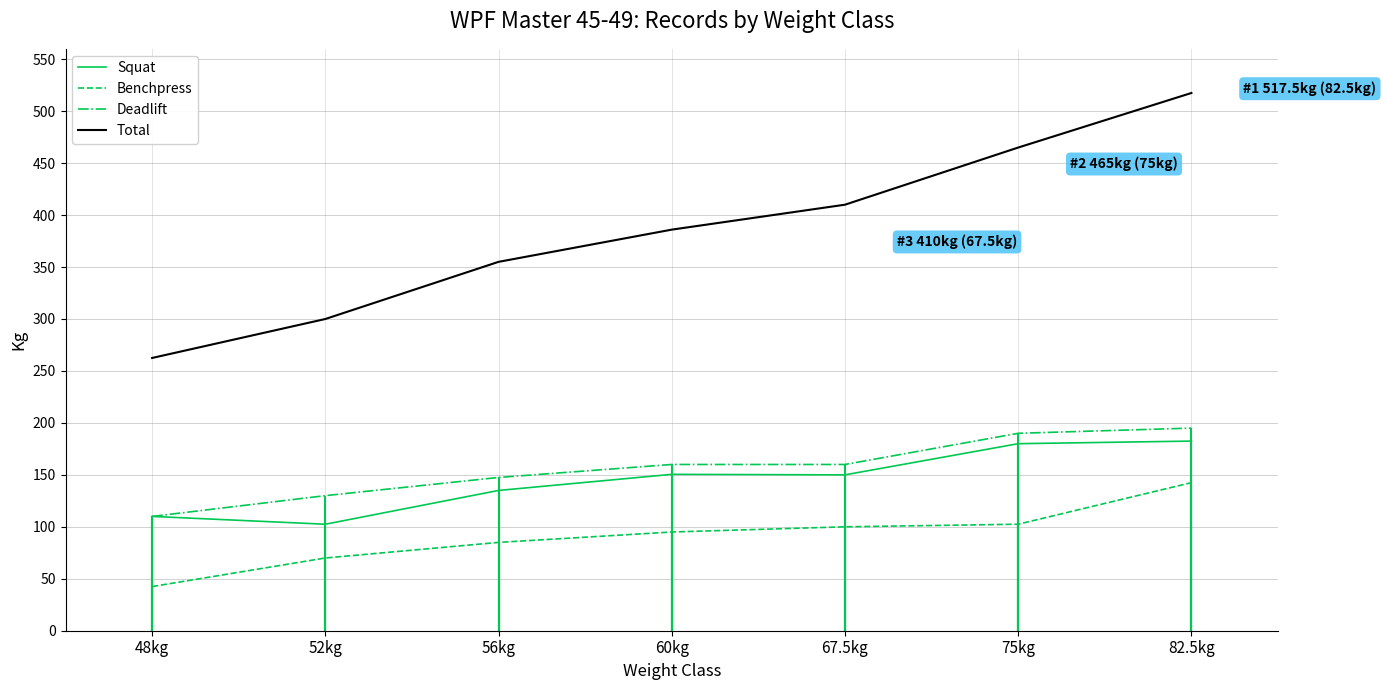

Reading left to right, extract all data points from this chart.

Squat: 48kg=110.0	52kg=102.5	56kg=135.0	60kg=150.5	67.5kg=150.0	75kg=180.0	82.5kg=182.5
Benchpress: 48kg=42.5	52kg=70.0	56kg=85.0	60kg=95.0	67.5kg=100.0	75kg=102.5	82.5kg=142.5
Deadlift: 48kg=110.0	52kg=130.0	56kg=147.5	60kg=160.0	67.5kg=160.0	75kg=190.0	82.5kg=195.0
Total: 48kg=262.5	52kg=300.0	56kg=355.0	60kg=386.0	67.5kg=410.0	75kg=465.0	82.5kg=517.5